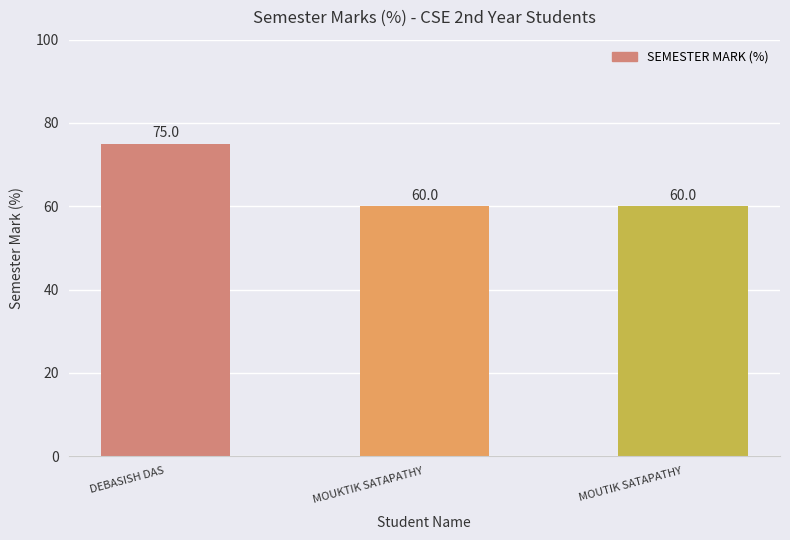

Is it true that the value at MOUKTIK SATAPATHY is 22?

False